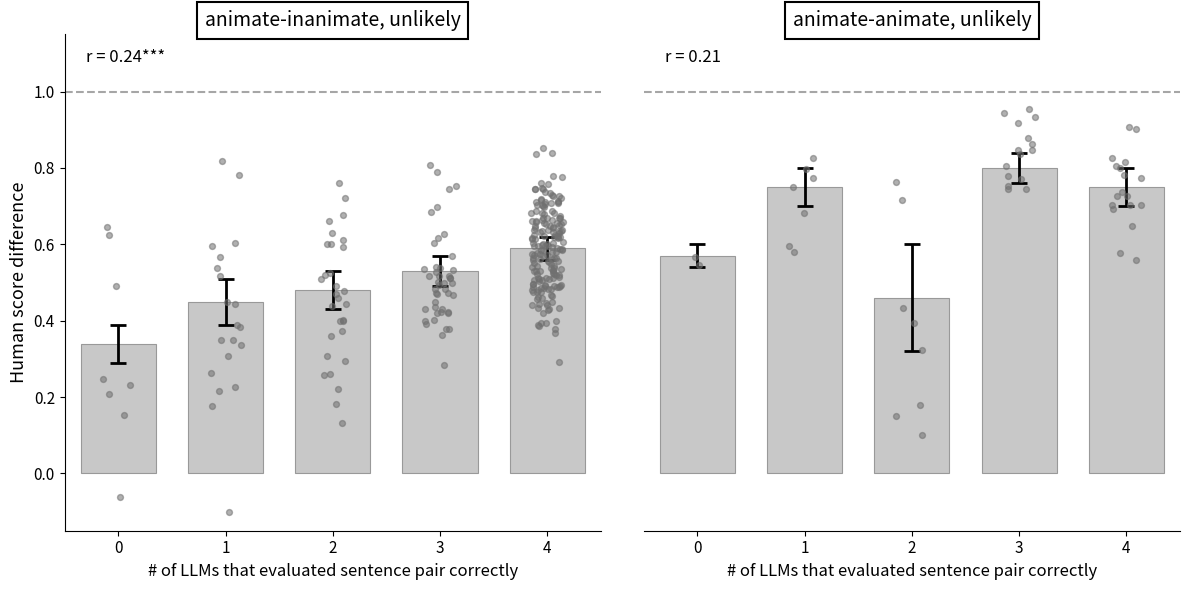

What is the change in value from 3 to 4?

-0.1